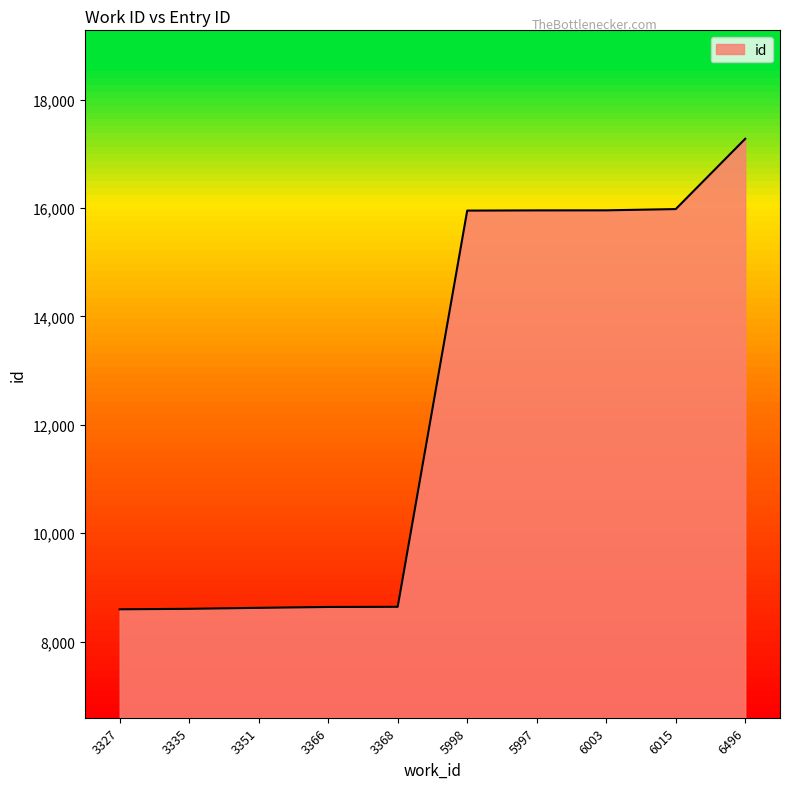

What is the difference between the maximum and minimum values?

8679